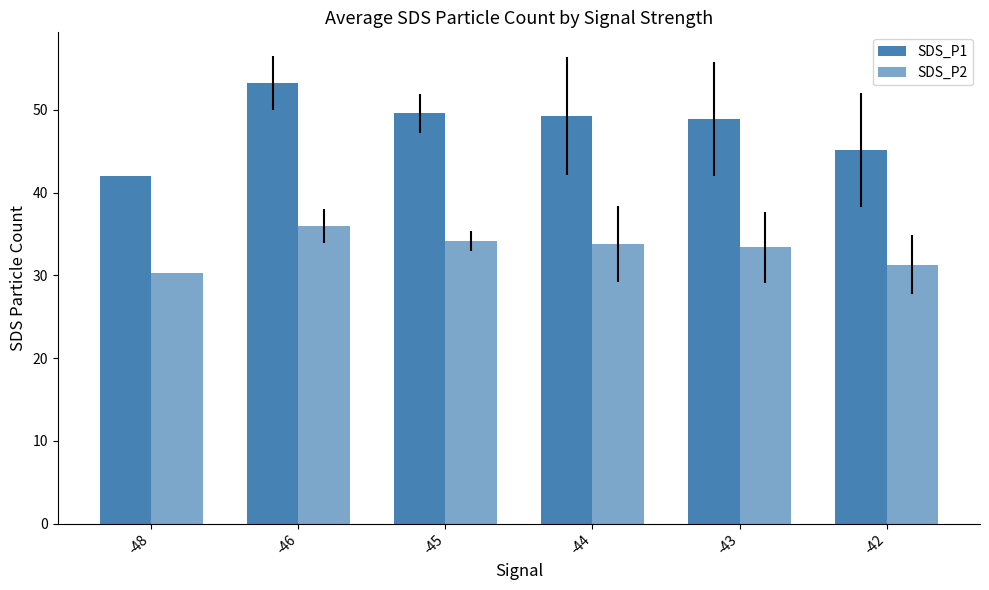

How many data points does each series have?

6